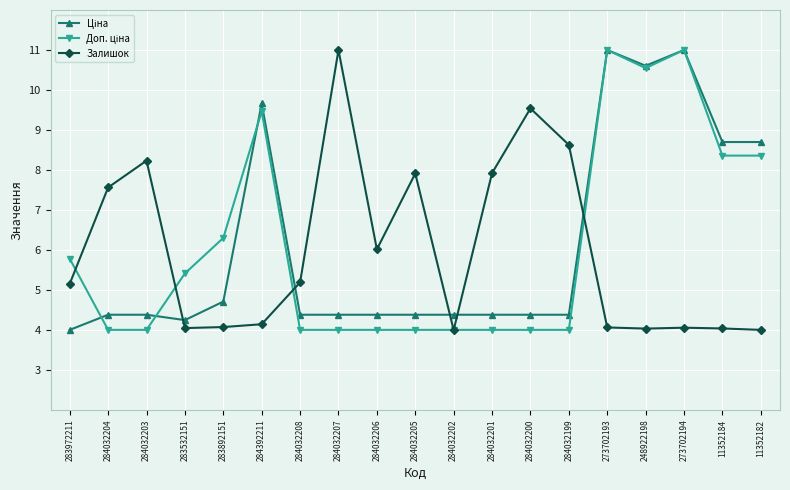

At which label is Залишок closest to 7?

284032204